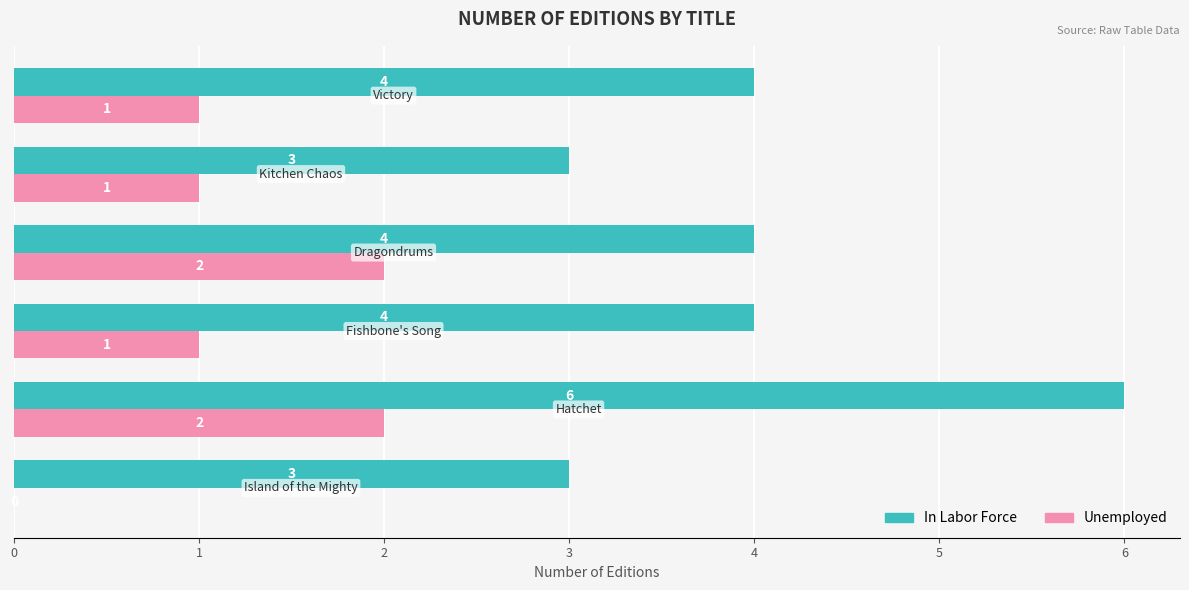

What is the average value of the In Labor Force series?

4